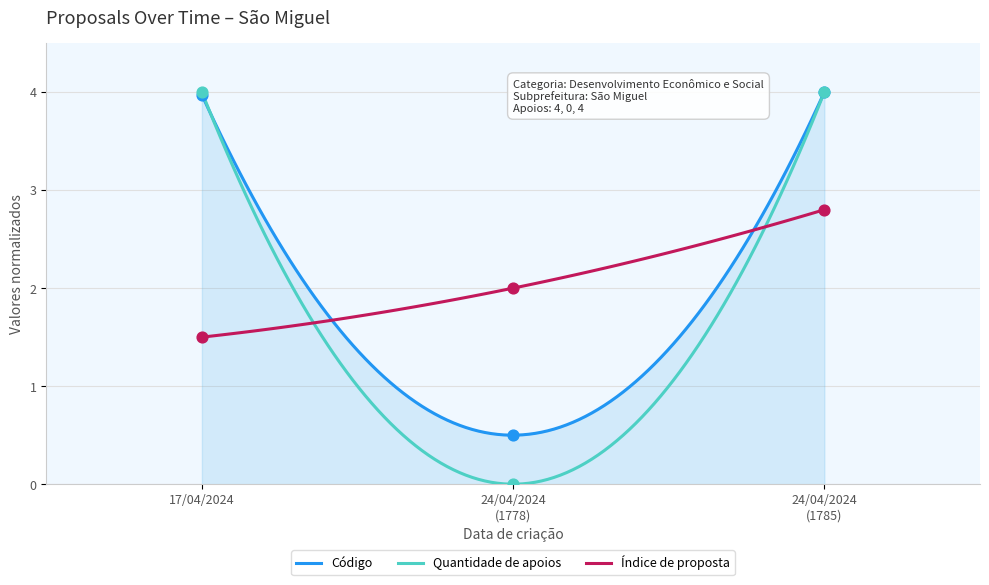

Which series reaches the maximum Y coordinate?

Quantidade de apoios